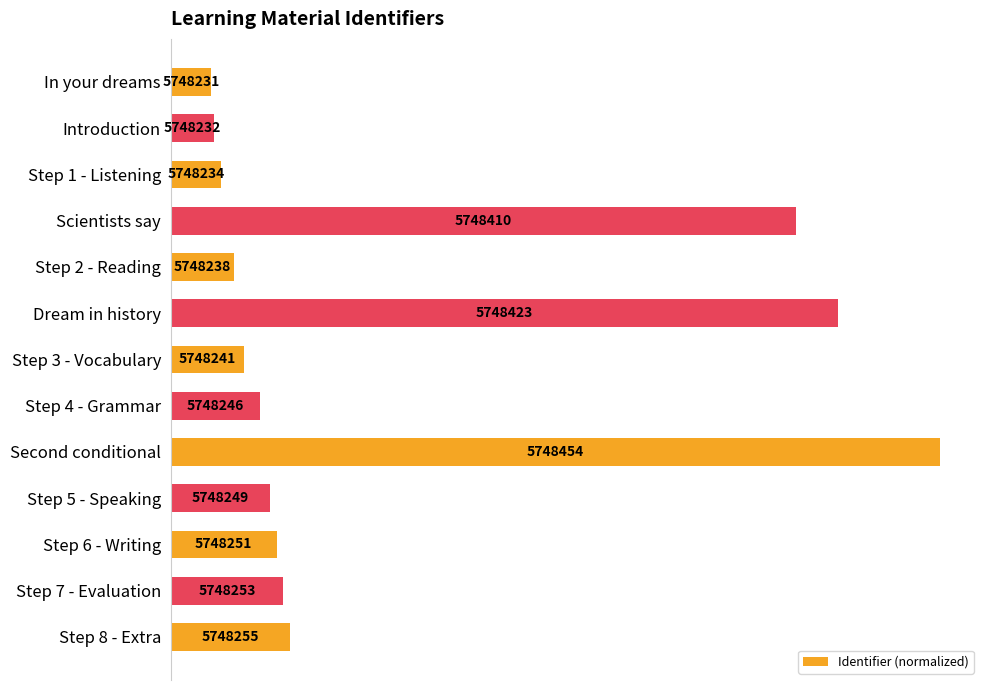

How many bars are there in total?

13